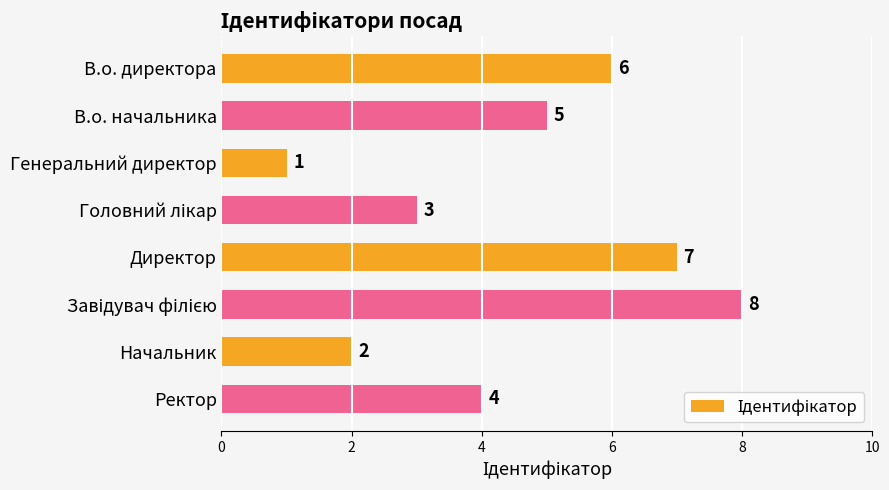

At which label is the value closest to 4?

Ректор